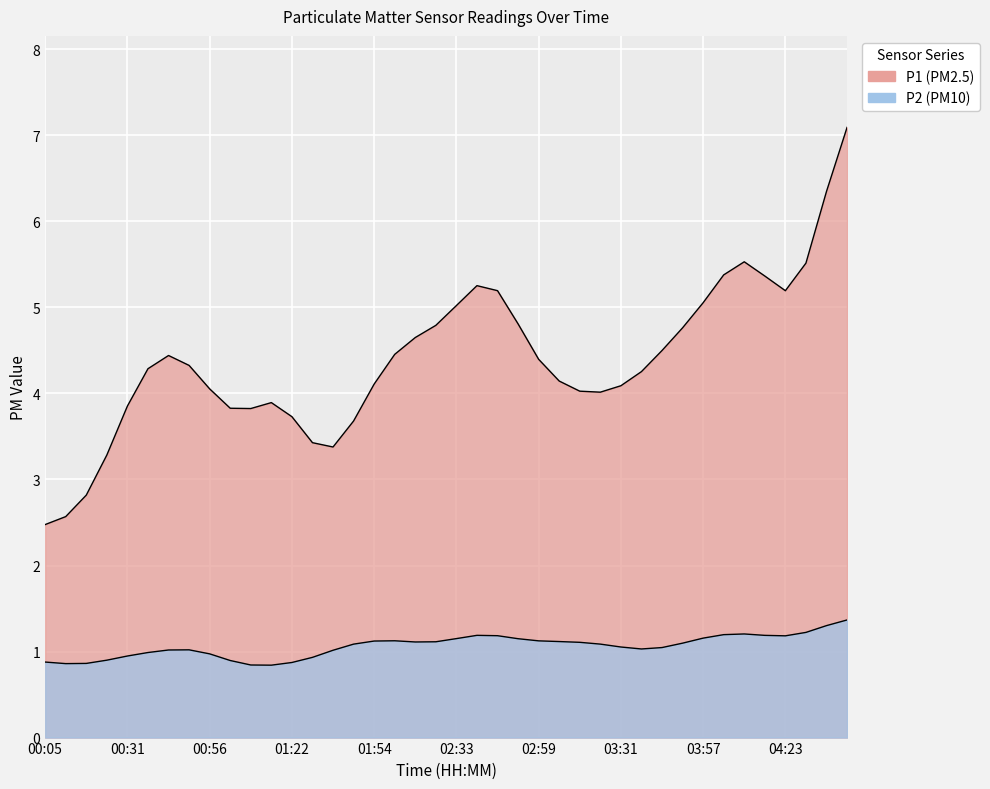

Which category has the highest value in the P1 series?

04:42